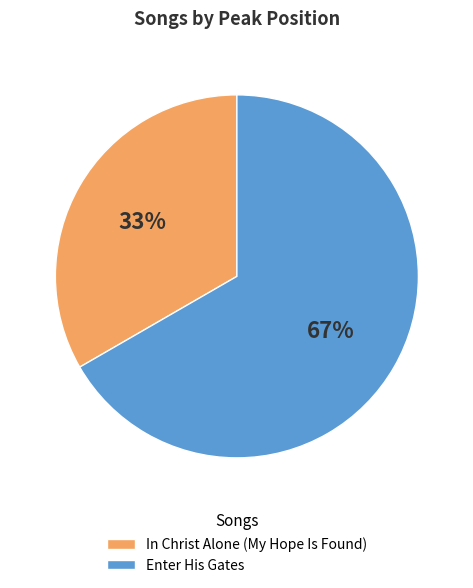

Which slice is the smallest?

In Christ Alone (My Hope Is Found)